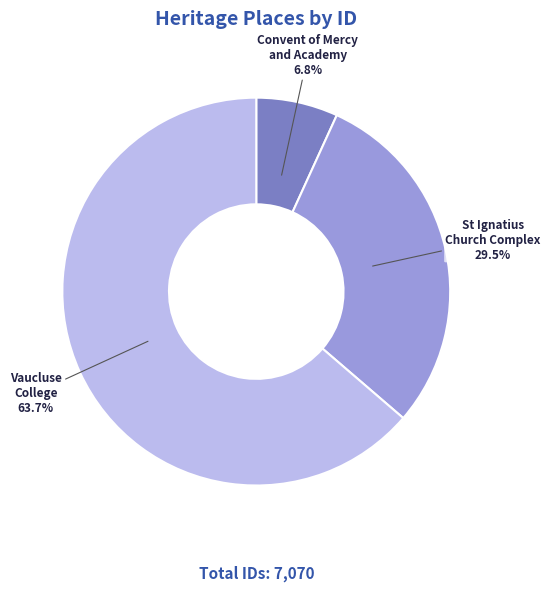

Count the number of slices in the pie.

3